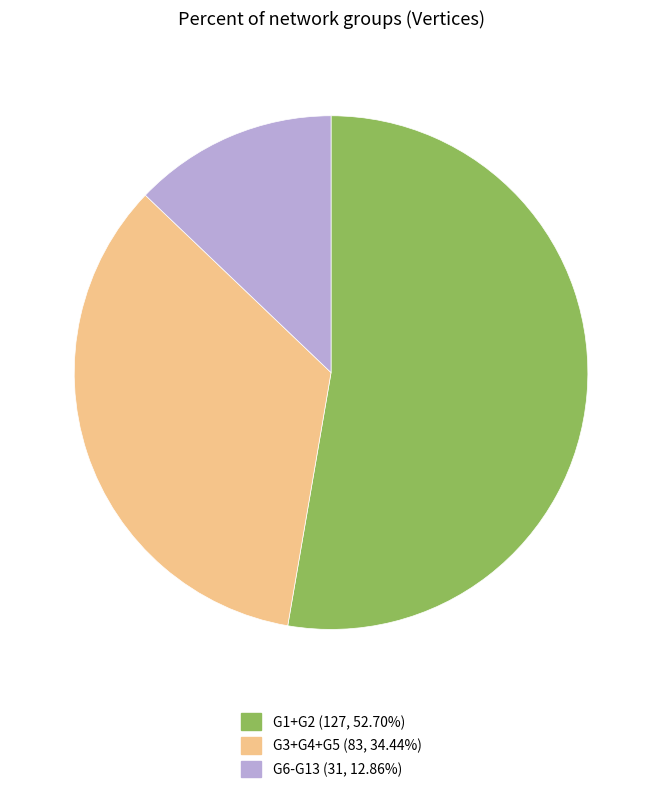

Does G3+G4+G5 (83, 34.44%) represent more than half of the total?

No